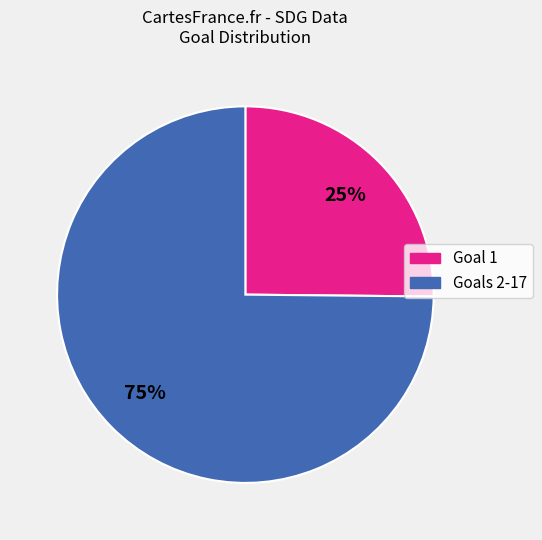

To the nearest percent, what is the average slice percentage?

50%